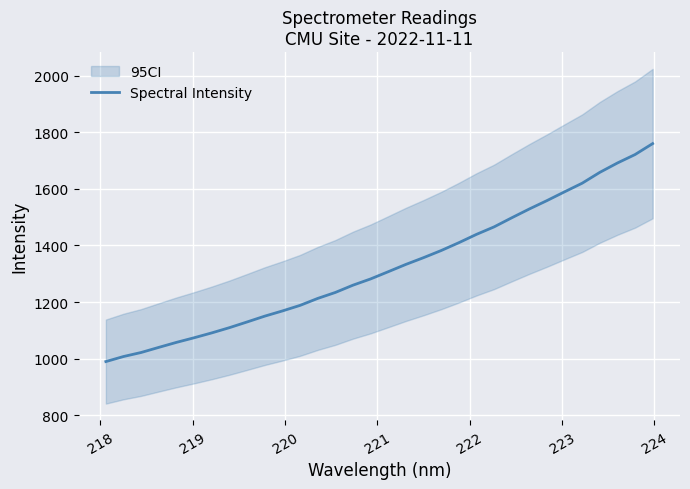

What is the minimum value for Spectral Intensity?

989.8